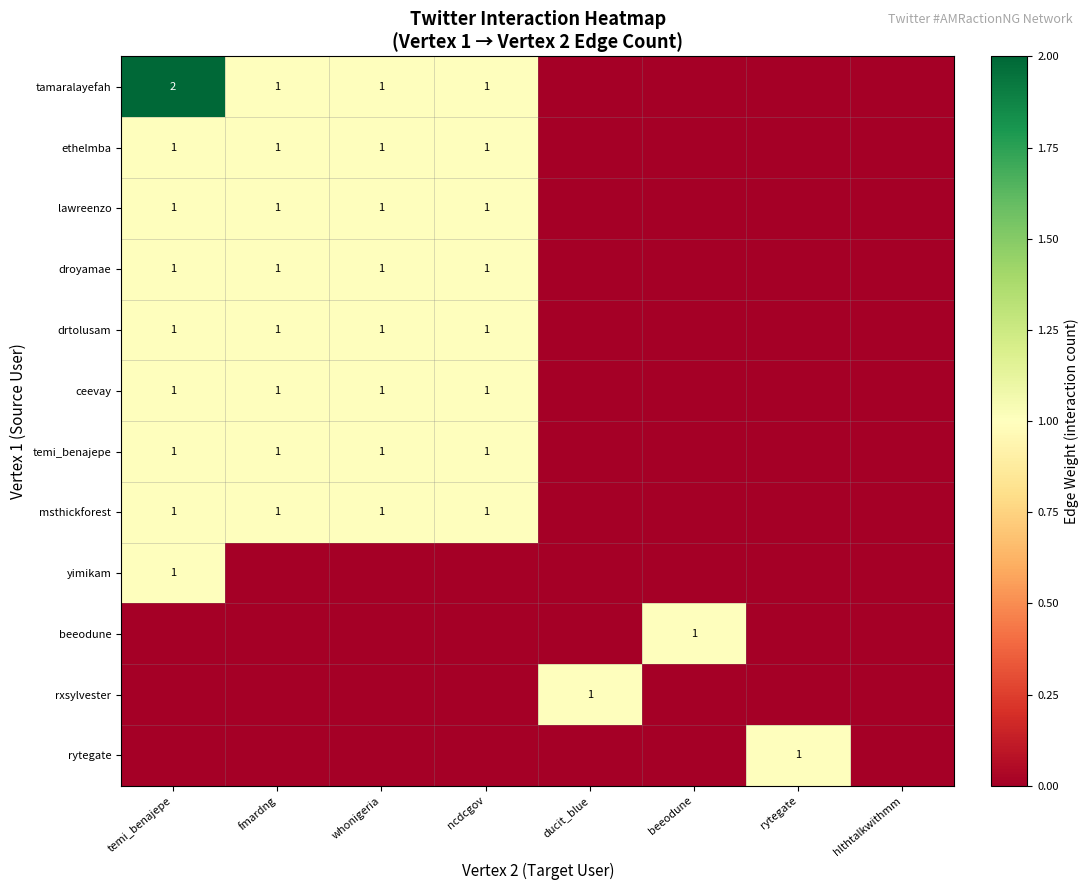

Is it true that yimikam equals 2 at temi_benajepe?

False